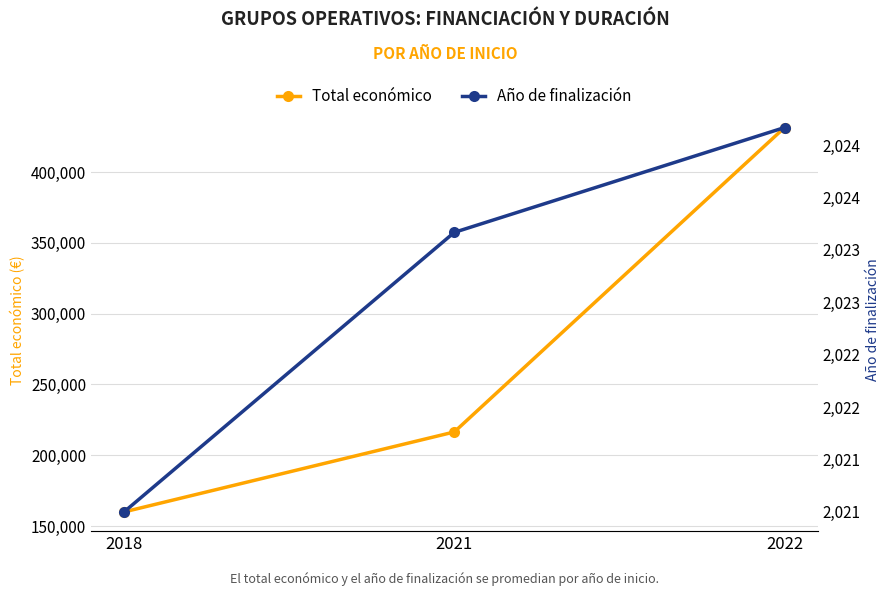

What value does the Total económico series have at 2021?

216444.7